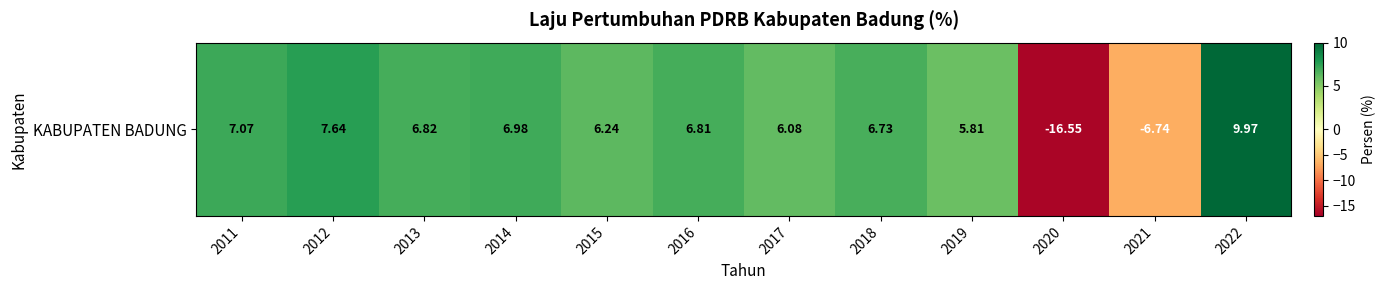

Is it true that the value at 2021 is -3.2?

False